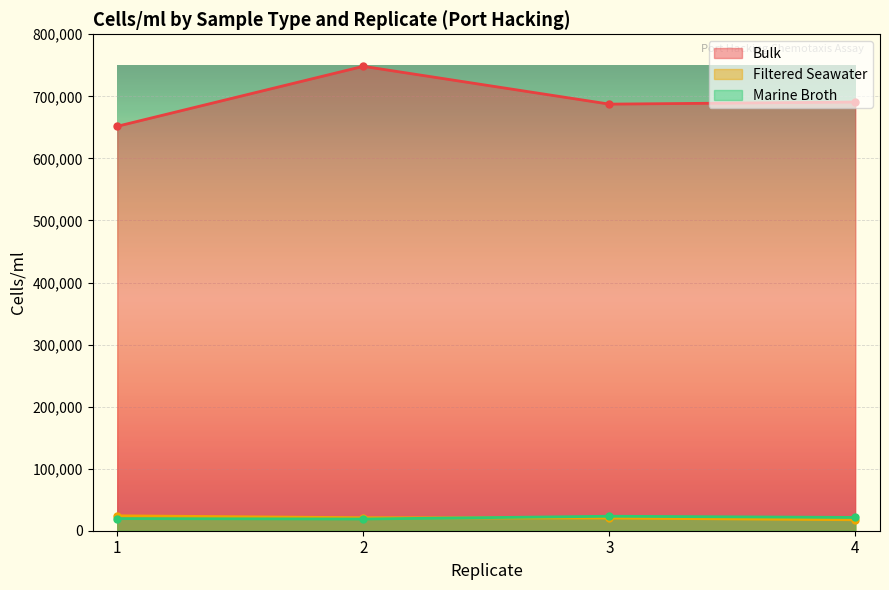

List the series in order of their peak value, lowest first.

Marine Broth, Filtered Seawater, Bulk